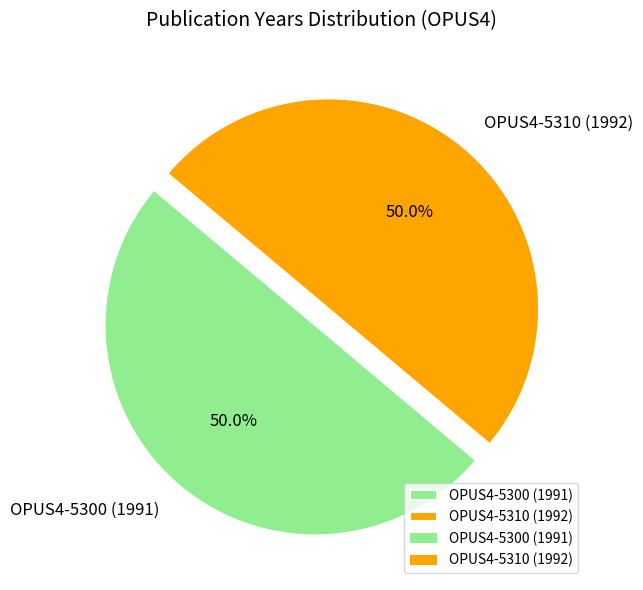

True or false: OPUS4-5300 (1991) accounts for 50% of the total.

True